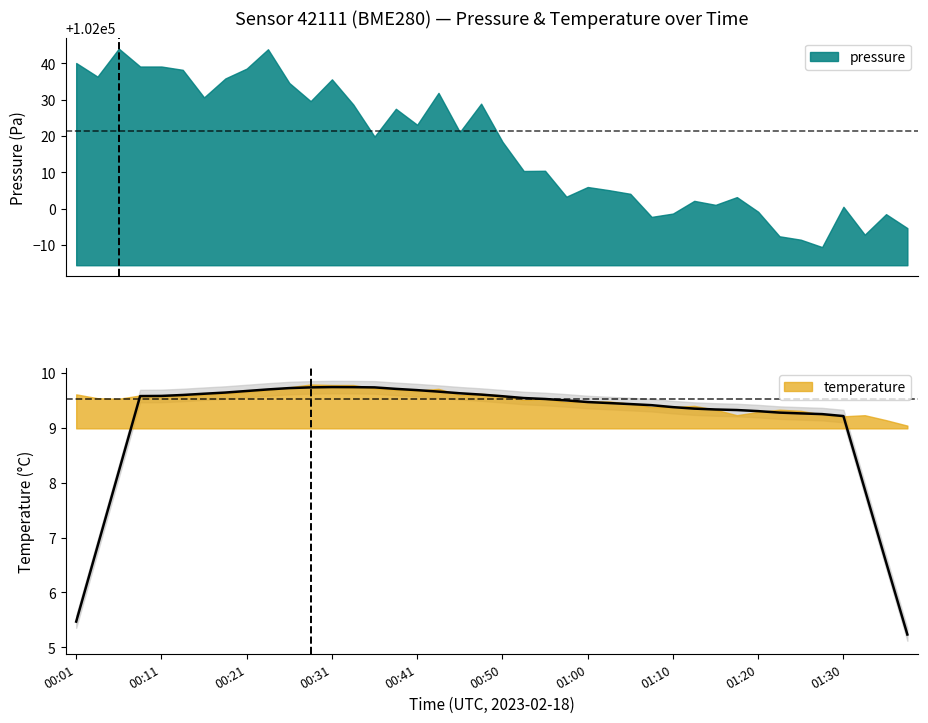

What is the difference between the highest and lowest values at 00:11?

102029.6